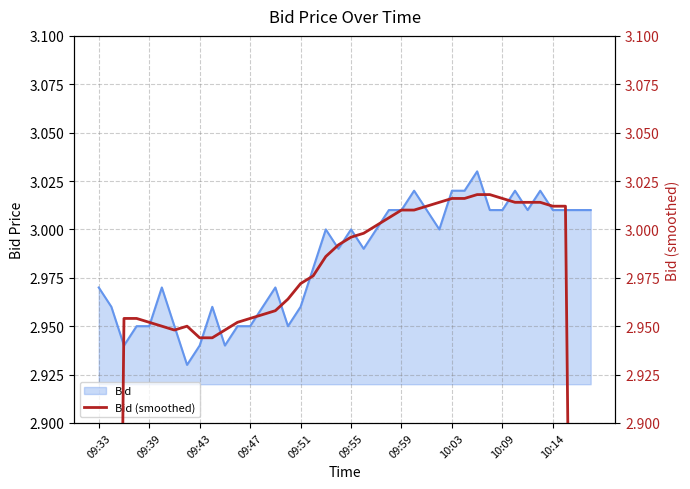

True or false: Bid has a value of 1.1 at 10:14.

False